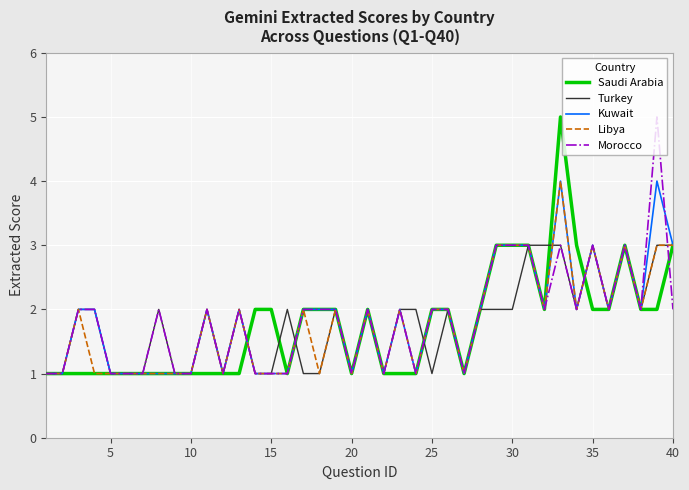

Reading left to right, transcribe all the data shown in this chart.

Saudi Arabia: 1	1	1	1	1	1	1	1	1	1	1	1	1	2	2	1	2	2	2	1	2	1	1	1	2	2	1	2	3	3	3	2	5	3	2	2	3	2	2	3
Turkey: 1	1	2	2	1	1	1	2	1	1	2	1	2	1	1	2	1	1	2	1	2	1	2	2	1	2	1	2	2	2	3	3	3	2	3	2	3	2	3	3
Kuwait: 1	1	2	2	1	1	1	1	1	1	2	1	2	1	1	1	2	2	2	1	2	1	2	1	2	2	1	2	3	3	3	2	4	2	3	2	3	2	4	3
Libya: 1	1	2	1	1	1	1	1	1	1	2	1	2	1	1	1	2	1	2	1	2	1	2	1	2	2	1	2	3	3	3	2	4	2	3	2	3	2	3	3
Morocco: 1	1	2	2	1	1	1	2	1	1	2	1	2	1	1	1	2	2	2	1	2	1	2	1	2	2	1	2	3	3	3	2	3	2	3	2	3	2	5	2